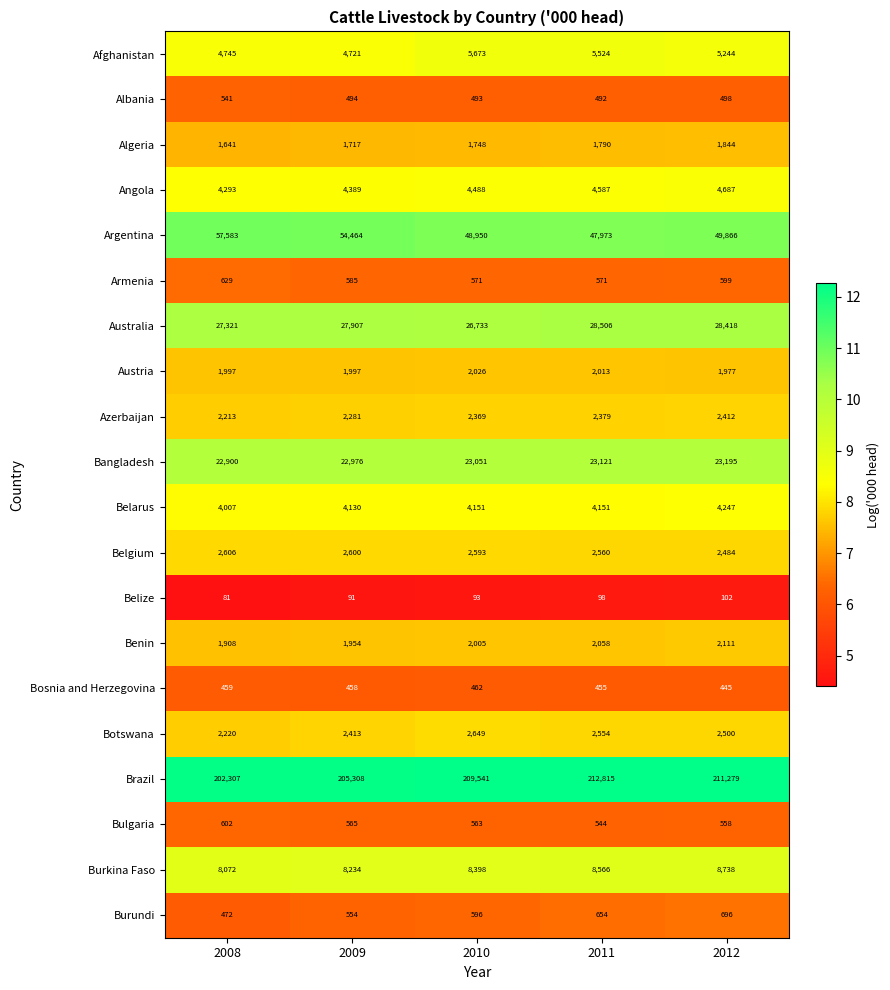

The value of Albania at 2012 is 202. True or false?

False